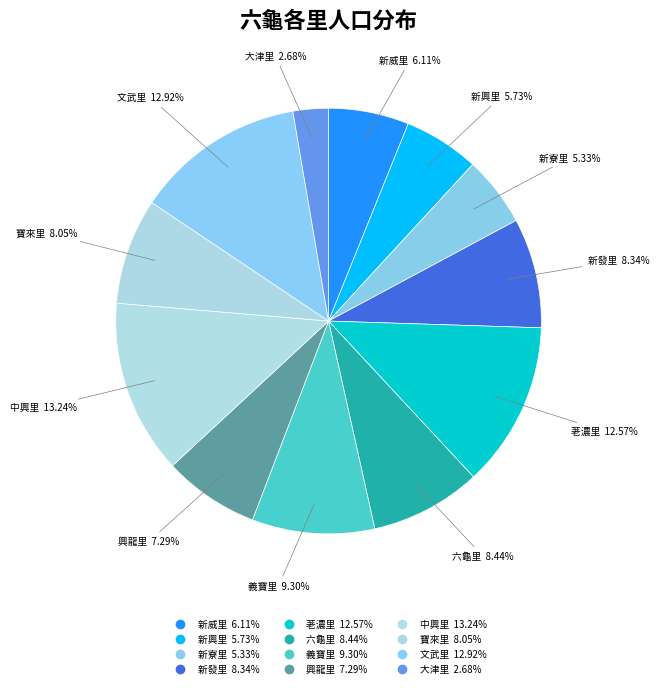

Count the number of slices in the pie.

12